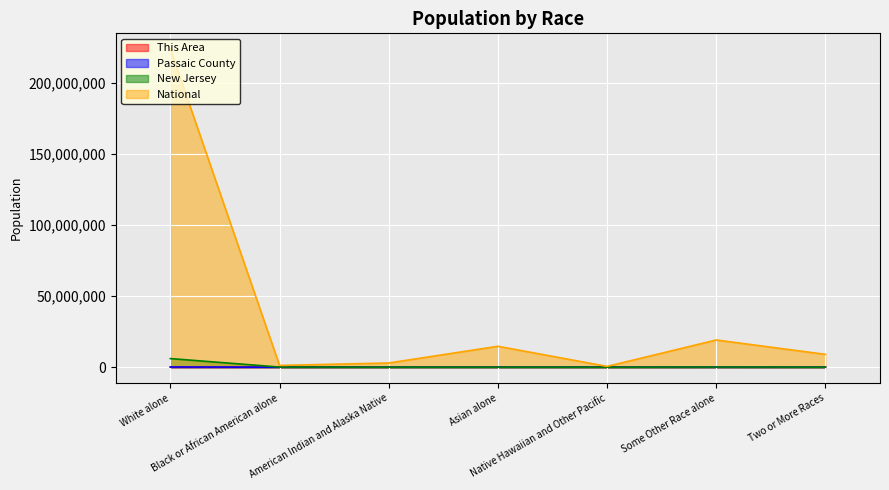

In National, how many points are lower than both neighbors (excluding endpoints)?

2